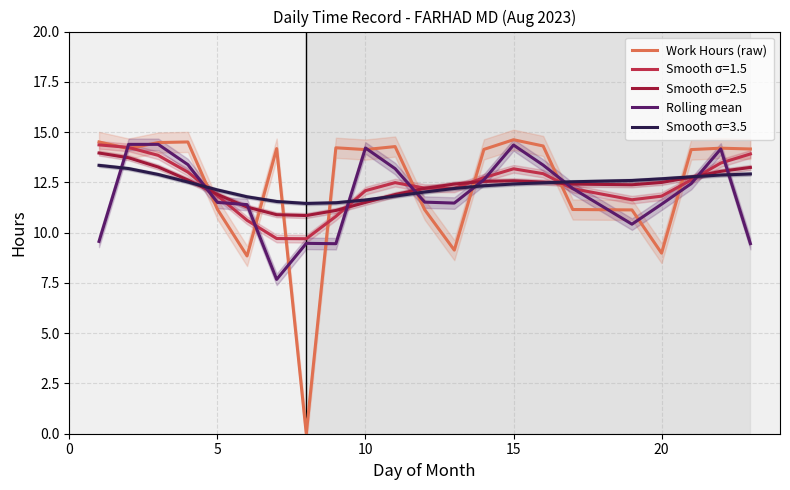

After their last crossing, which series has the higher values: Work Hours (raw) or Rolling mean?

Work Hours (raw)